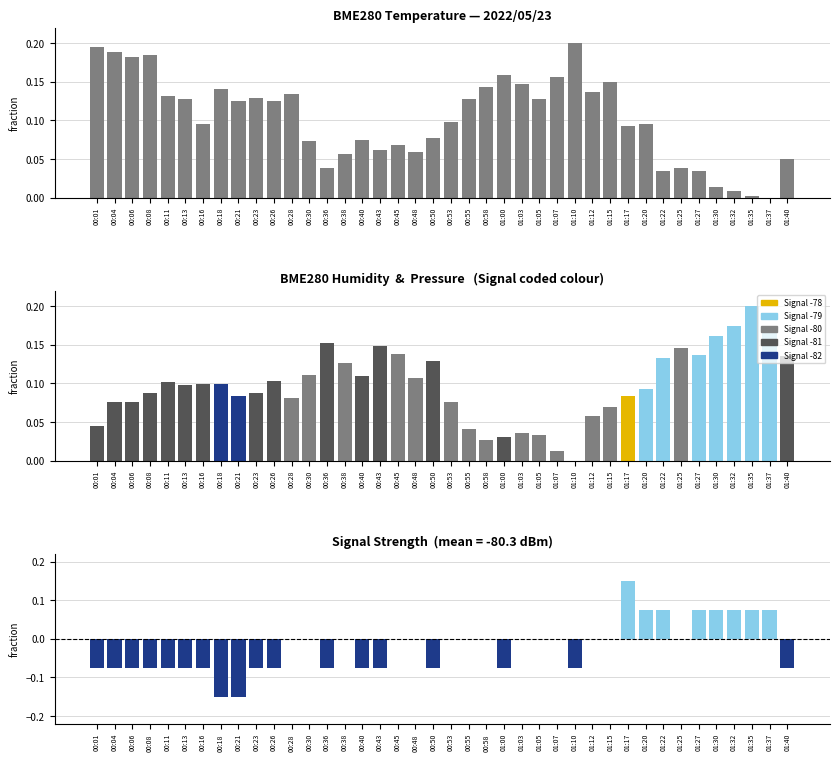

List the series in order of their peak value, highest first.

BME280_temperature, BME280_humidity, Signal